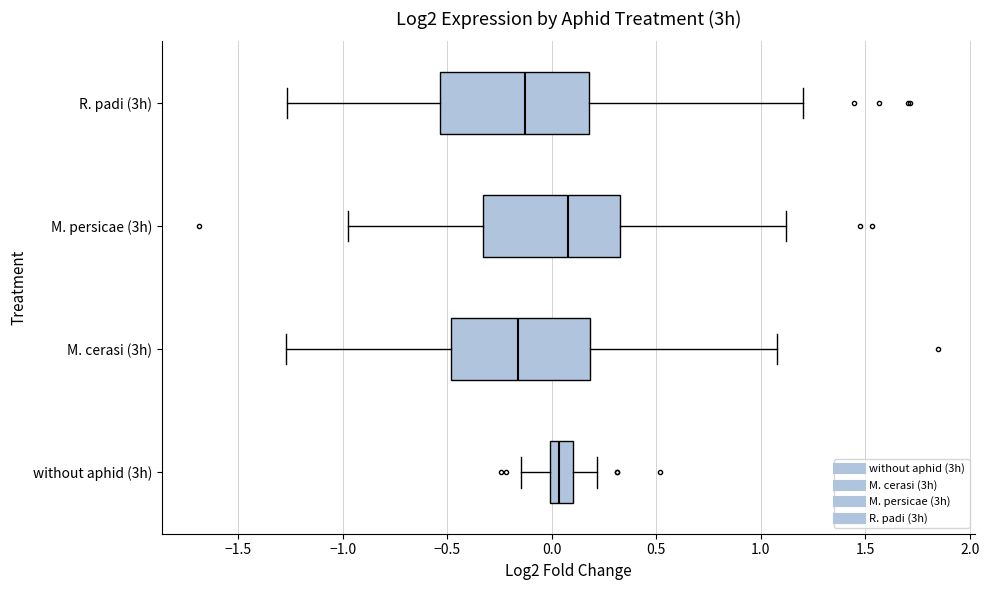

Reading bottom to top, read every box against the x-axis: the position of its median line, the range the box covers, and the ends of its whiskers. The values are not printed on the chart, so give them approximately, as read against the axis.

without aphid (3h): median 0.05, box 0.00 to 0.10, whiskers -0.15 to 0.20
M. cerasi (3h): median -0.15, box -0.50 to 0.20, whiskers -1.25 to 1.10
M. persicae (3h): median 0.10, box -0.35 to 0.30, whiskers -0.95 to 1.10
R. padi (3h): median -0.15, box -0.55 to 0.20, whiskers -1.25 to 1.20